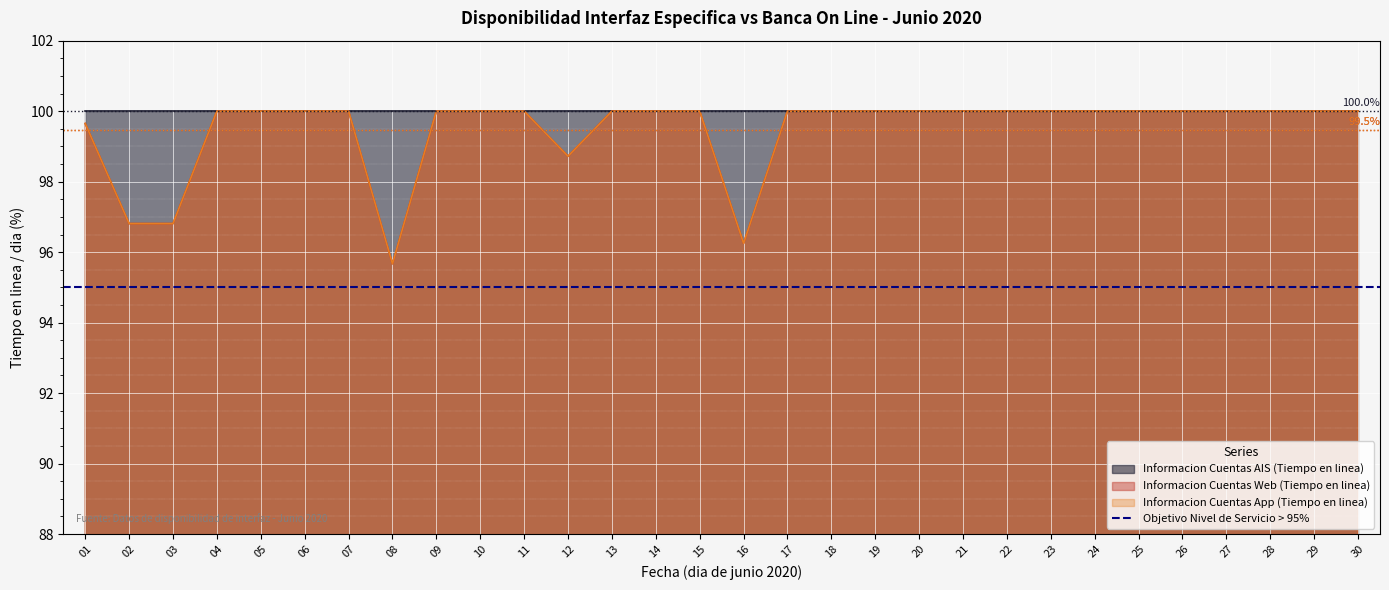

What is the approximate value of Informacion Cuentas App (Tiempo en linea) at 26?

100.0